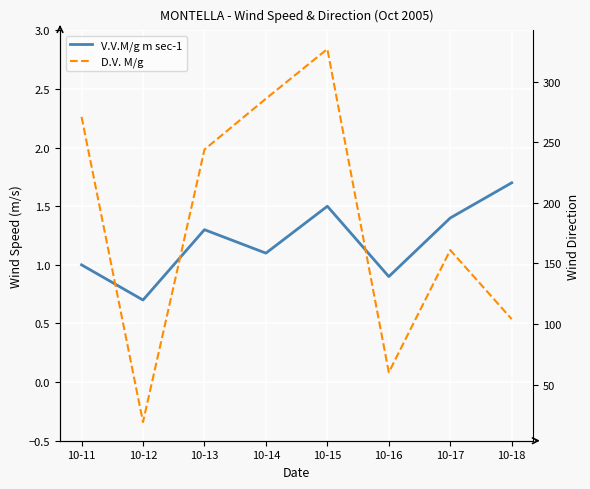

At which label is V.V.M/g m sec-1 closest to 1?

10-11